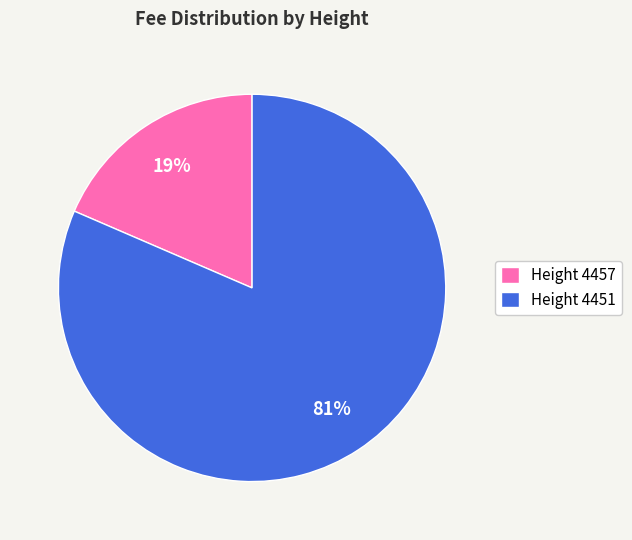

Rank the categories by value from lowest to highest.

Height 4457, Height 4451